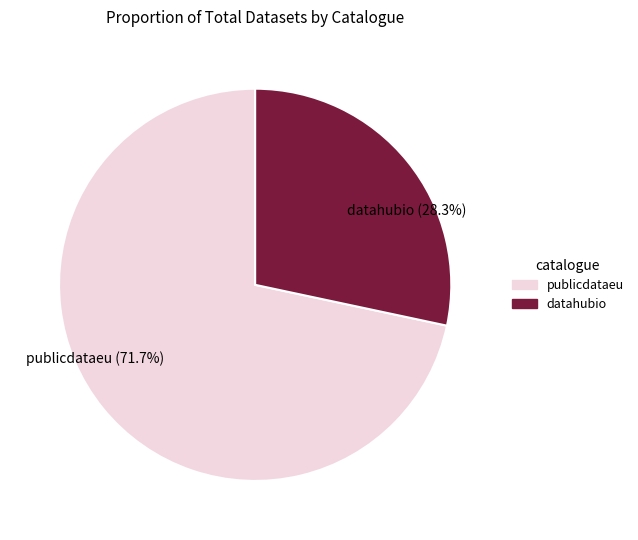

To the nearest percent, what portion does publicdataeu represent?

72%